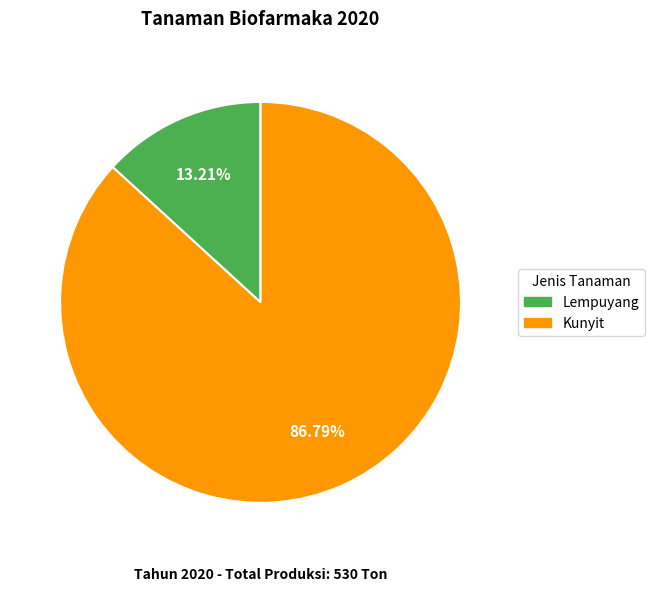

What is the largest slice in the pie chart?

Kunyit